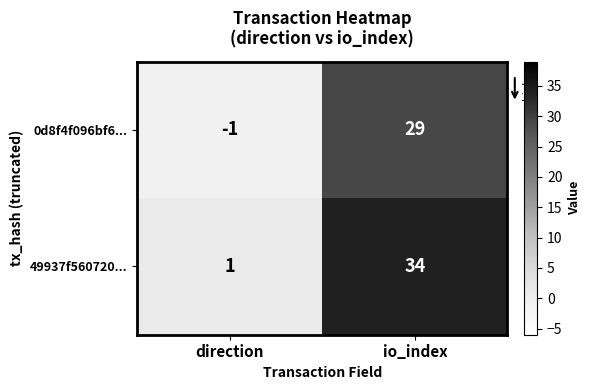

How many values in the 49937f560720... series are below 34?

1